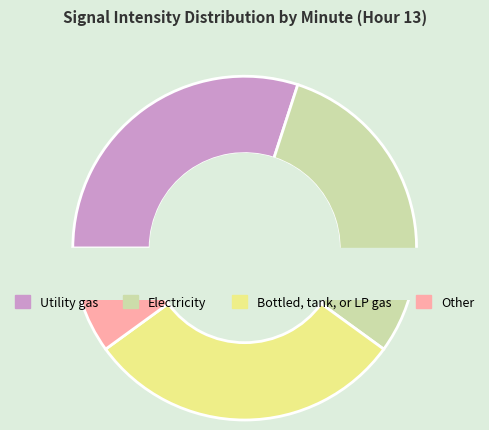

To the nearest percent, what is the combined percentage of 0 and 1?

60%